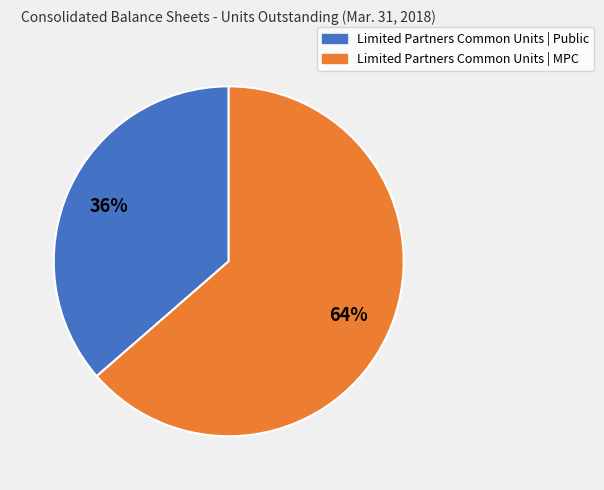

How many slices are in this pie chart?

2